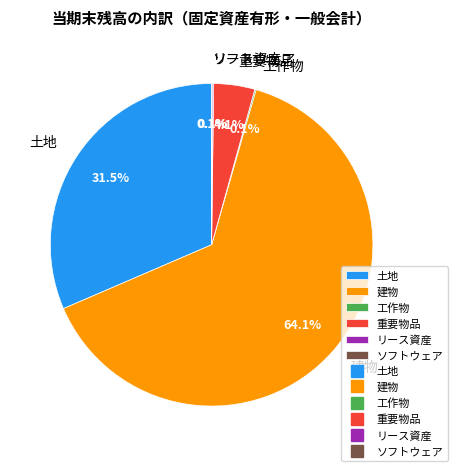

What portion of the pie excludes 土地?

68.5%